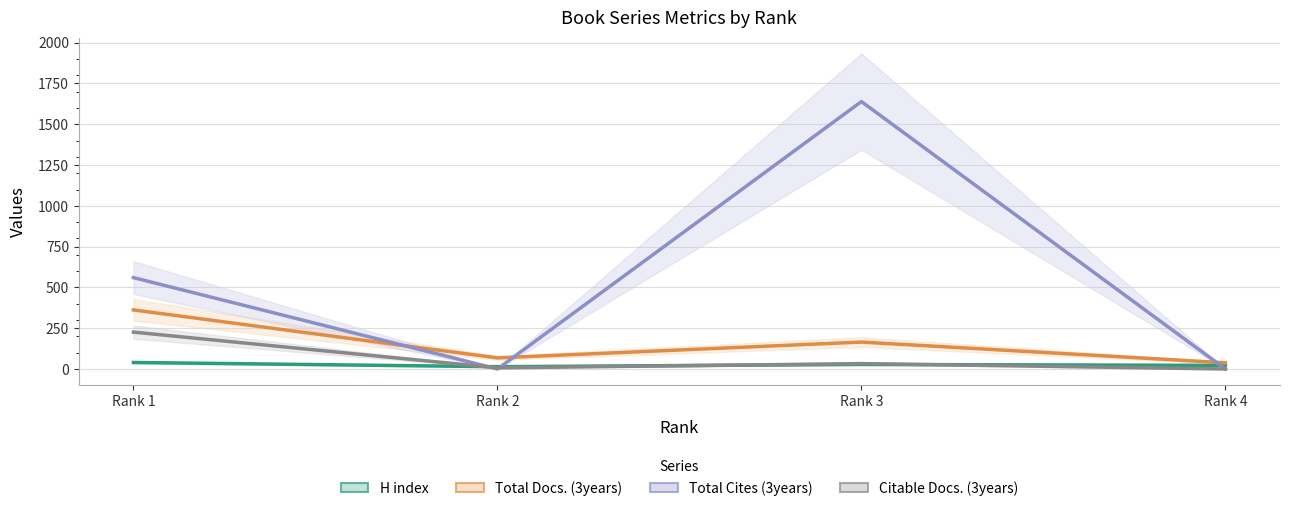

List the labels in order of Total Docs. (3years) value, largest first.

Rank 1, Rank 3, Rank 2, Rank 4